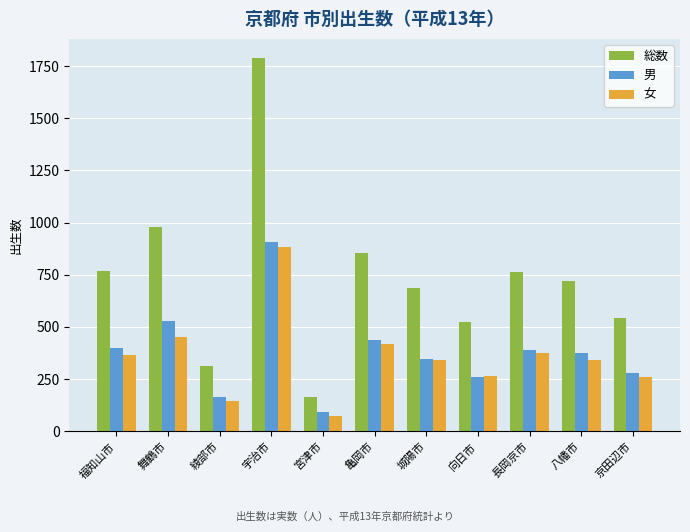

True or false: 男 has a value of 258 at 向日市.

True